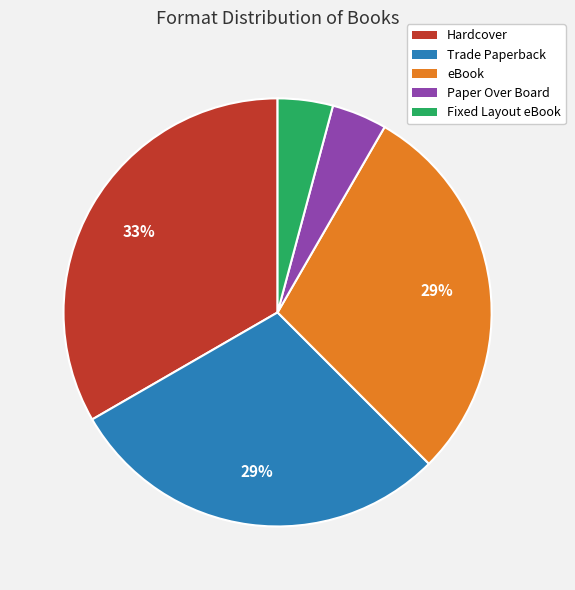

How many segments does this pie chart have?

5